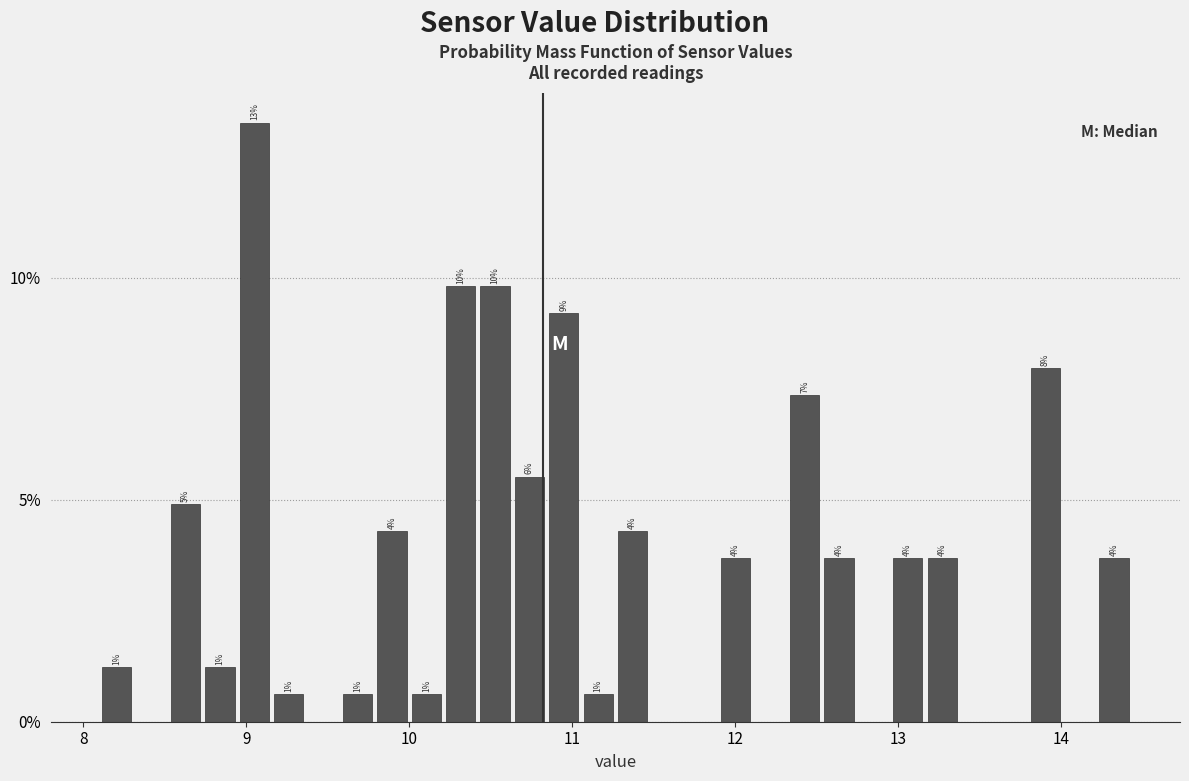

Around what value on the x-axis is the tallest bar? Give the approximate position of its centre, as read against the axis.

9.0